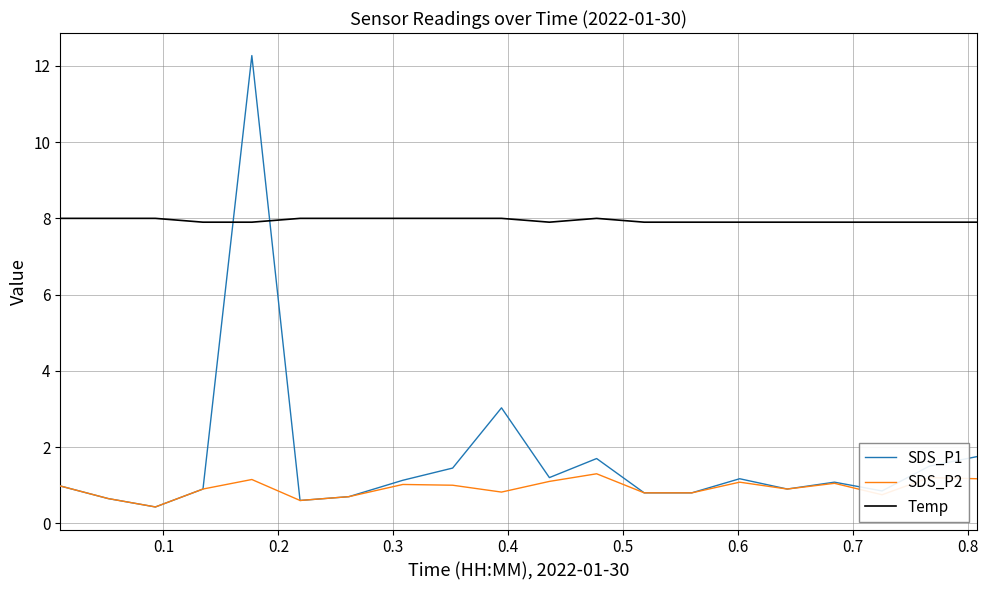

True or false: Temp and SDS_P1 intersect in this chart.

True